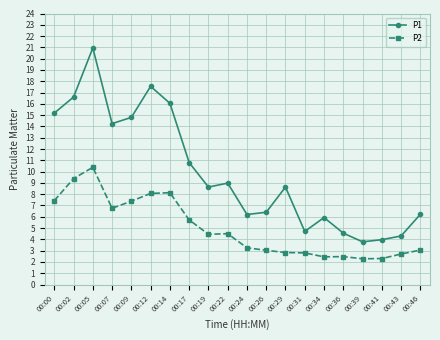

What is the average value of the P2 series?

5.0